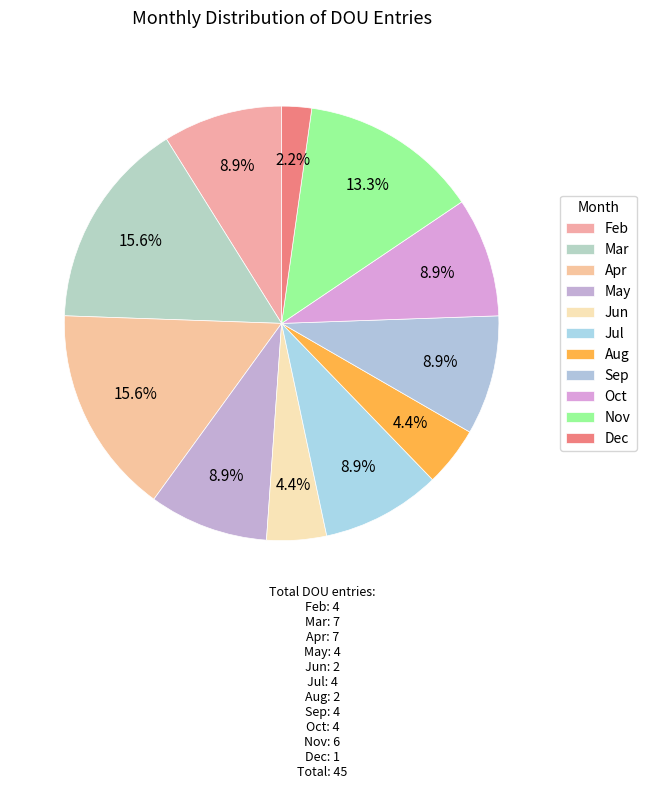

What is the change in value from Mar to Nov?

-1